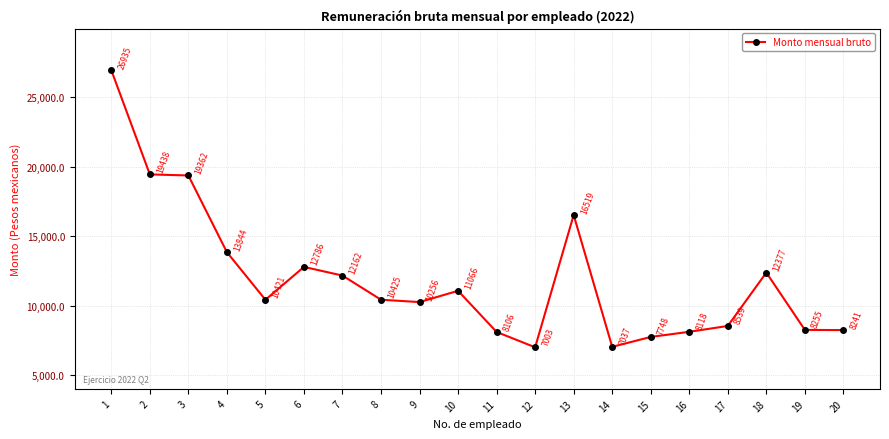

List the labels in order of value, smallest first.

12, 14, 15, 11, 16, 20, 19, 17, 9, 5, 8, 10, 7, 18, 6, 4, 13, 3, 2, 1